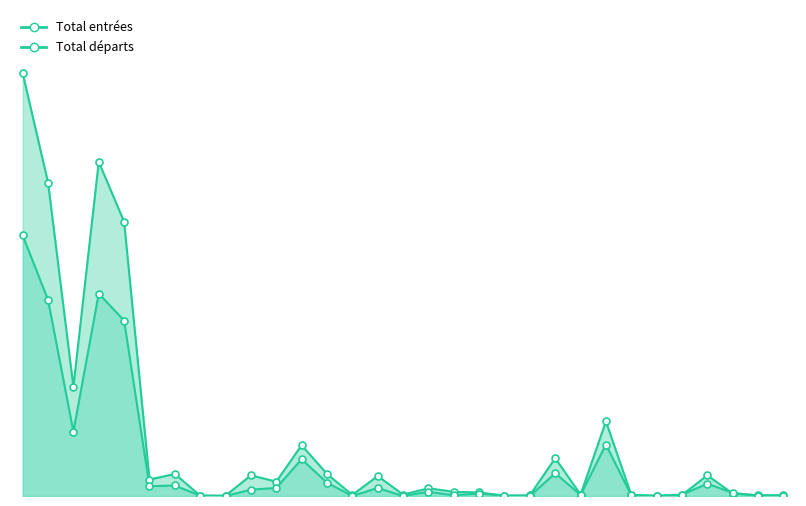

Which series contains the lowest Y value?

Total départs